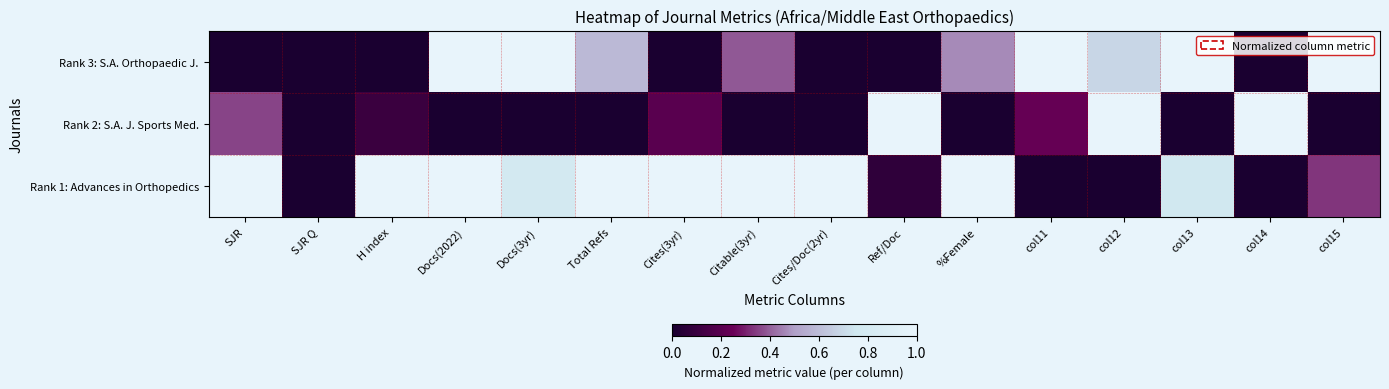

Reading left to right, list all the values displayed in this chart.

Rank 3: S.A. Orthopaedic J.: SJR=0.0	SJR Q=0.0	H index=0.0	Docs(2022)=1.0	Docs(3yr)=1.0	Total Refs=0.6	Cites(3yr)=0.0	Citable(3yr)=0.4	Cites/Doc(2yr)=0.0	Ref/Doc=0.0	%Female=0.5	col11=1.0	col12=0.7	col13=1.0	col14=0.0	col15=1.0
Rank 2: S.A. J. Sports Med.: SJR=0.4	SJR Q=0.0	H index=0.1	Docs(2022)=0.0	Docs(3yr)=0.0	Total Refs=0.0	Cites(3yr)=0.2	Citable(3yr)=0.0	Cites/Doc(2yr)=0.0	Ref/Doc=1.0	%Female=0.0	col11=0.2	col12=1.0	col13=0.0	col14=1.0	col15=0.0
Rank 1: Advances in Orthopedics: SJR=1.0	SJR Q=0.0	H index=1.0	Docs(2022)=1.0	Docs(3yr)=0.8	Total Refs=1.0	Cites(3yr)=1.0	Citable(3yr)=1.0	Cites/Doc(2yr)=1.0	Ref/Doc=0.1	%Female=1.0	col11=0.0	col12=0.0	col13=0.8	col14=0.0	col15=0.3